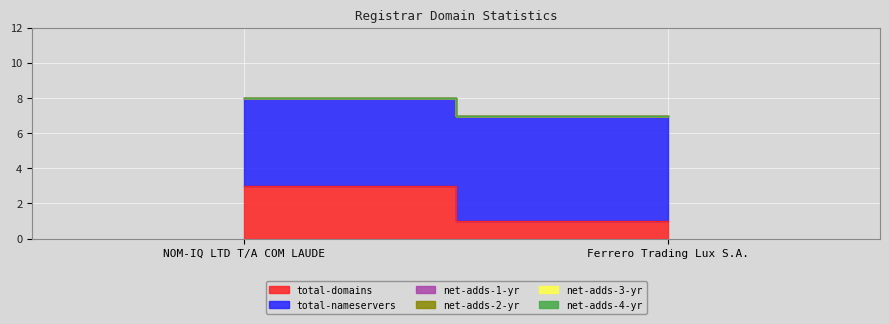

What is the label of the 1st point from the left?

NOM-IQ LTD T/A COM LAUDE